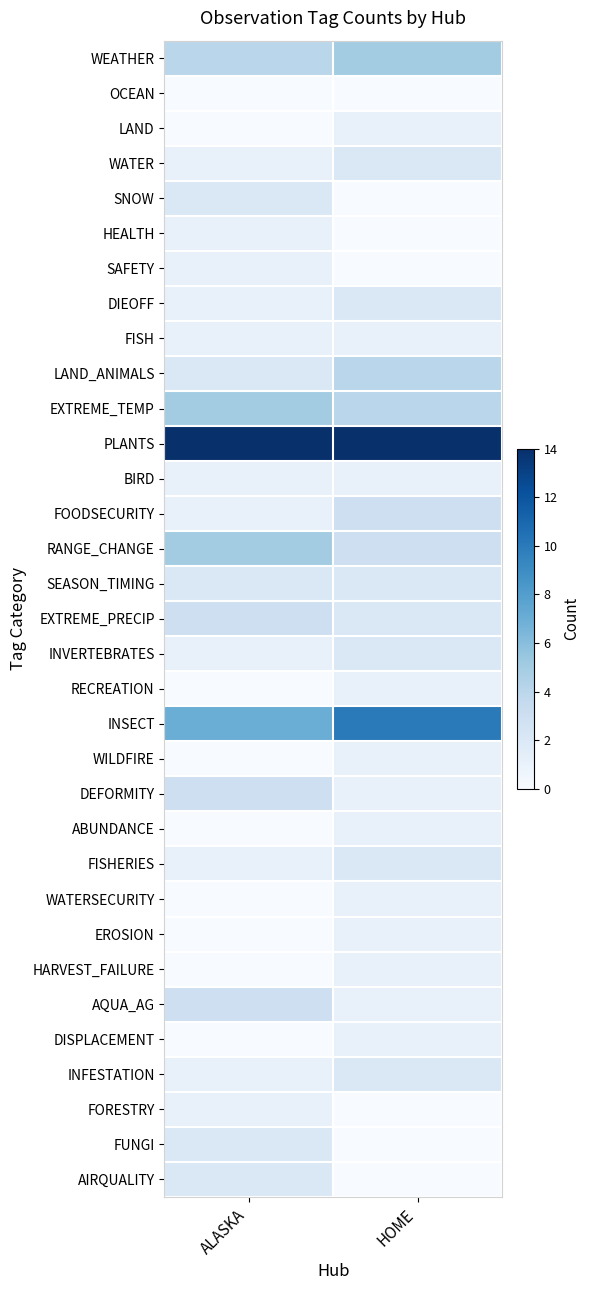

Rank the series at HOME from lowest to highest value.

OCEAN, SNOW, HEALTH, SAFETY, FORESTRY, FUNGI, AIRQUALITY, LAND, FISH, BIRD, RECREATION, WILDFIRE, DEFORMITY, ABUNDANCE, WATERSECURITY, EROSION, HARVEST_FAILURE, AQUA_AG, DISPLACEMENT, WATER, DIEOFF, SEASON_TIMING, EXTREME_PRECIP, INVERTEBRATES, FISHERIES, INFESTATION, FOODSECURITY, RANGE_CHANGE, LAND_ANIMALS, EXTREME_TEMP, WEATHER, INSECT, PLANTS